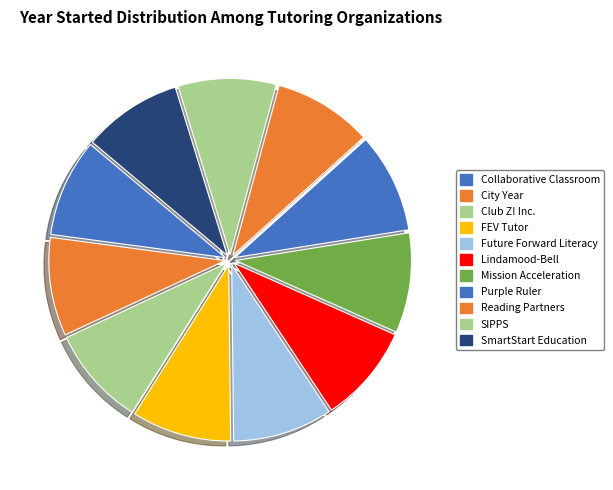

Is Reading Partners the majority of the pie?

No